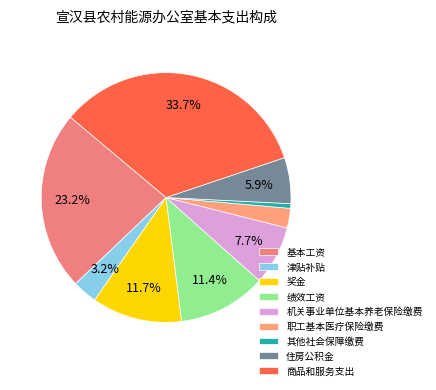

Combined, do 商品和服务支出 and 津贴补贴 account for over 50%?

No